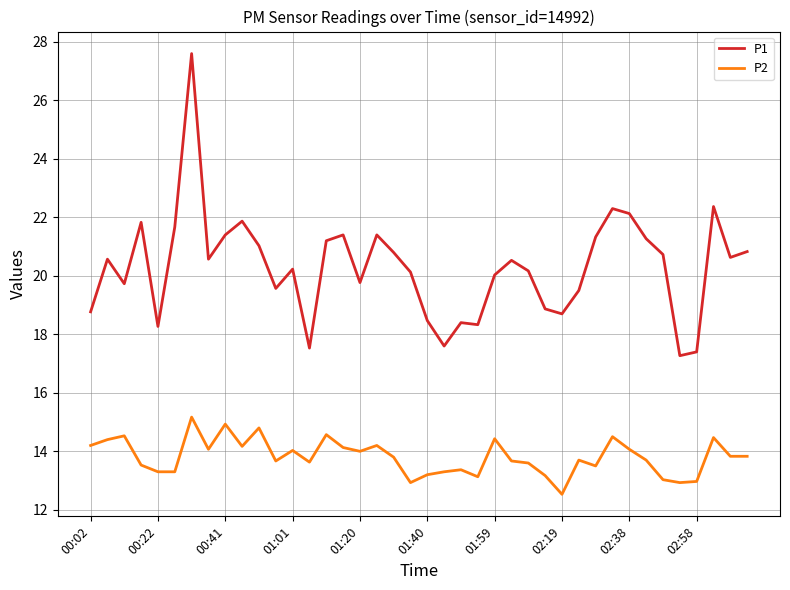

Does the chart have visible grid lines?

Yes